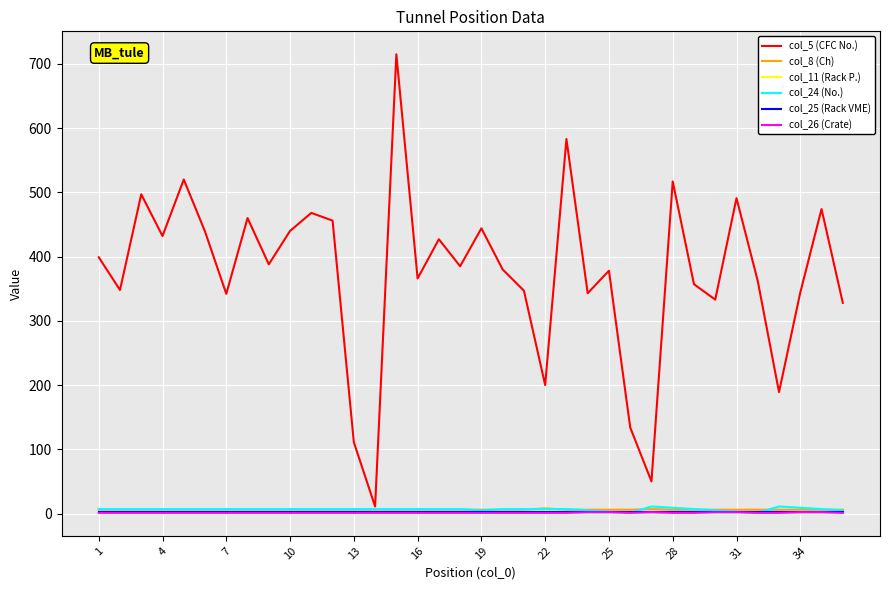

What is the difference between the second highest and minimum values in the col_24 (No.) series?

10